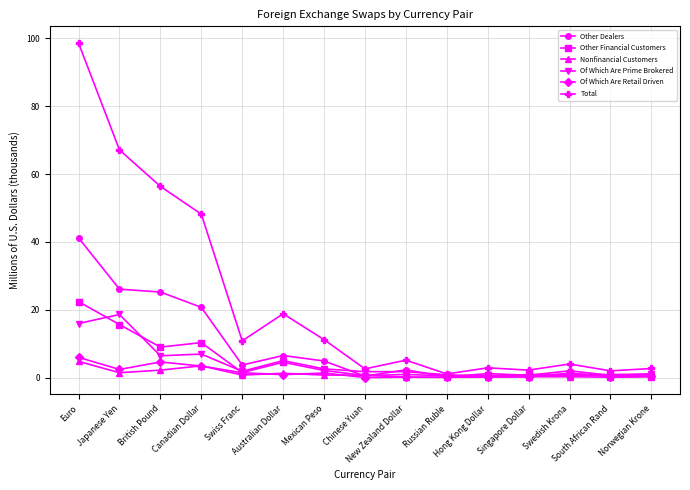

True or false: Total has more than 1 points higher than both neighbors.

True